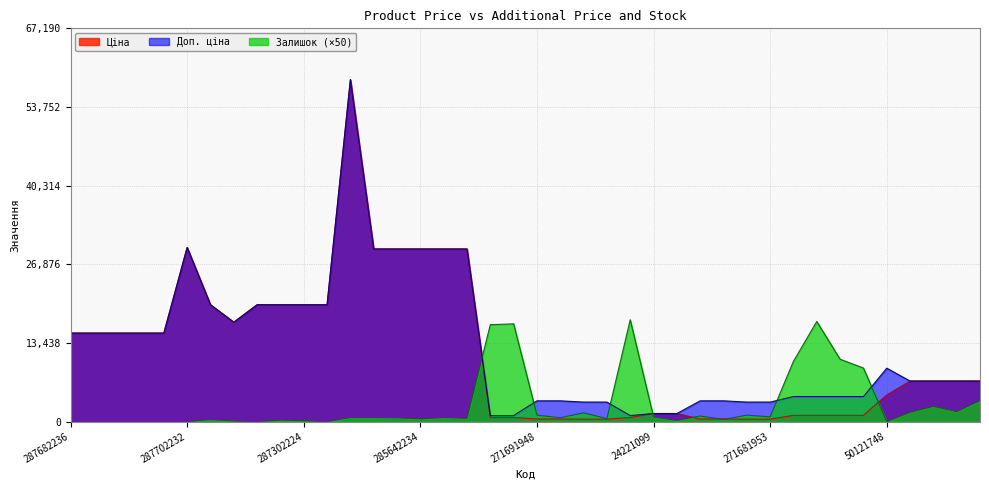

Reading right to left, extract all data points from this chart.

Ціна: 24221856=6925.7	24221901=6925.7	24222031=6925.7	24222037=6925.7	50121748=4561.9	265751942=1067.3	265751948=1067.3	265751953=1067.3	265751958=1067.3	271681953=416.6	271681958=416.6	271691953=443.1	271691958=443.1	24221043=1375.4	24221099=1375.4	259552189=693.7	271681942=416.6	271681948=416.6	271691942=443.1	271691948=443.1	259552212=693.7	259552213=693.7	285642231=29491.5	285642233=29491.5	285642234=29491.5	285642235=29491.5	285642236=29491.5	285662232=58426.5	287301833=19964.2	287302224=19964.2	287302225=19964.2	287302226=19964.2	287292222=16976.3	287302223=19964.2	287702232=29747.2	287682231=15120.0	287682233=15120.0	287682234=15120.0	287682235=15120.0	287682236=15120.0
Доп. ціна: 24221856=6925.7	24221901=6925.7	24222031=6925.7	24222037=6925.7	50121748=9123.7	265751942=4269.4	265751948=4269.4	265751953=4269.4	265751958=4269.4	271681953=3332.5	271681958=3332.5	271691953=3545.0	271691958=3545.0	24221043=1375.0	24221099=1375.0	259552189=1024.6	271681942=3332.5	271681948=3332.5	271691942=3545.0	271691948=3545.0	259552212=1024.6	259552213=1024.6	285642231=29491.5	285642233=29491.5	285642234=29491.5	285642235=29491.5	285642236=29491.5	285662232=58426.5	287301833=19964.2	287302224=19964.2	287302225=19964.2	287302226=19964.2	287292222=16976.3	287302223=19964.2	287702232=29747.2	287682231=15120.0	287682233=15120.0	287682234=15120.0	287682235=15120.0	287682236=15120.0
Залишок: 24221856=3600.0	24221901=1700.0	24222031=2600.0	24222037=1600.0	50121748=0.0	265751942=9150.0	265751948=10650.0	265751953=17100.0	265751958=10300.0	271681953=800.0	271681958=1100.0	271691953=350.0	271691958=950.0	24221043=200.0	24221099=800.0	259552189=17400.0	271681942=500.0	271681948=1500.0	271691942=650.0	271691948=1100.0	259552212=16700.0	259552213=16550.0	285642231=550.0	285642233=700.0	285642234=450.0	285642235=650.0	285642236=700.0	285662232=700.0	287301833=0.0	287302224=150.0	287302225=250.0	287302226=0.0	287292222=100.0	287302223=350.0	287702232=0.0	287682231=0.0	287682233=0.0	287682234=0.0	287682235=0.0	287682236=0.0